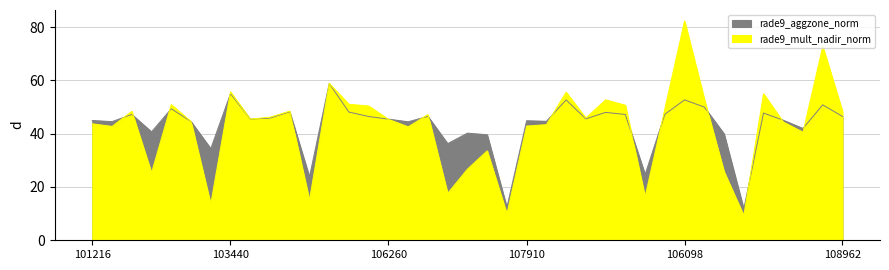

The rade9_aggzone_norm series shows 16.0 at 103440. True or false?

False